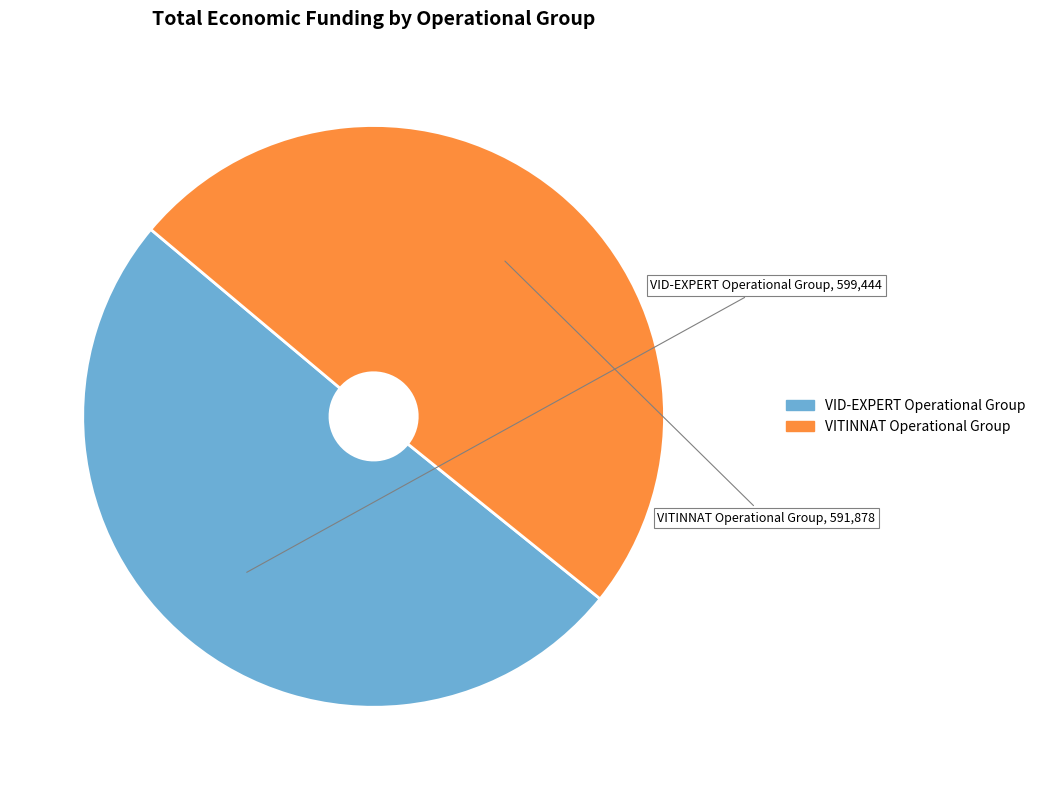

Do VID-EXPERT Operational Group and VITINNAT Operational Group together represent more than half of the pie?

Yes